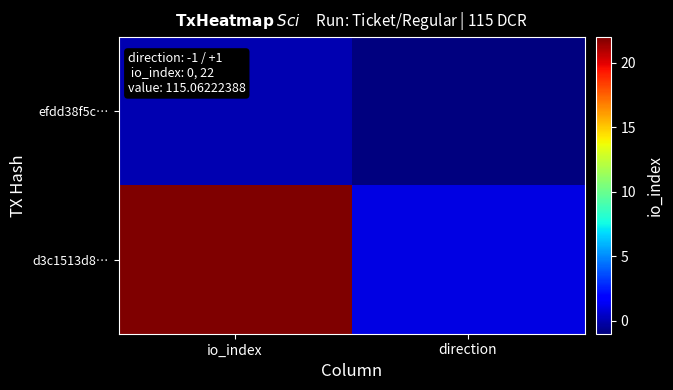

Reading left to right, what are all the values shown in this chart?

efdd38f5c…: io_index=0	direction=-1
d3c1513d8…: io_index=22	direction=1